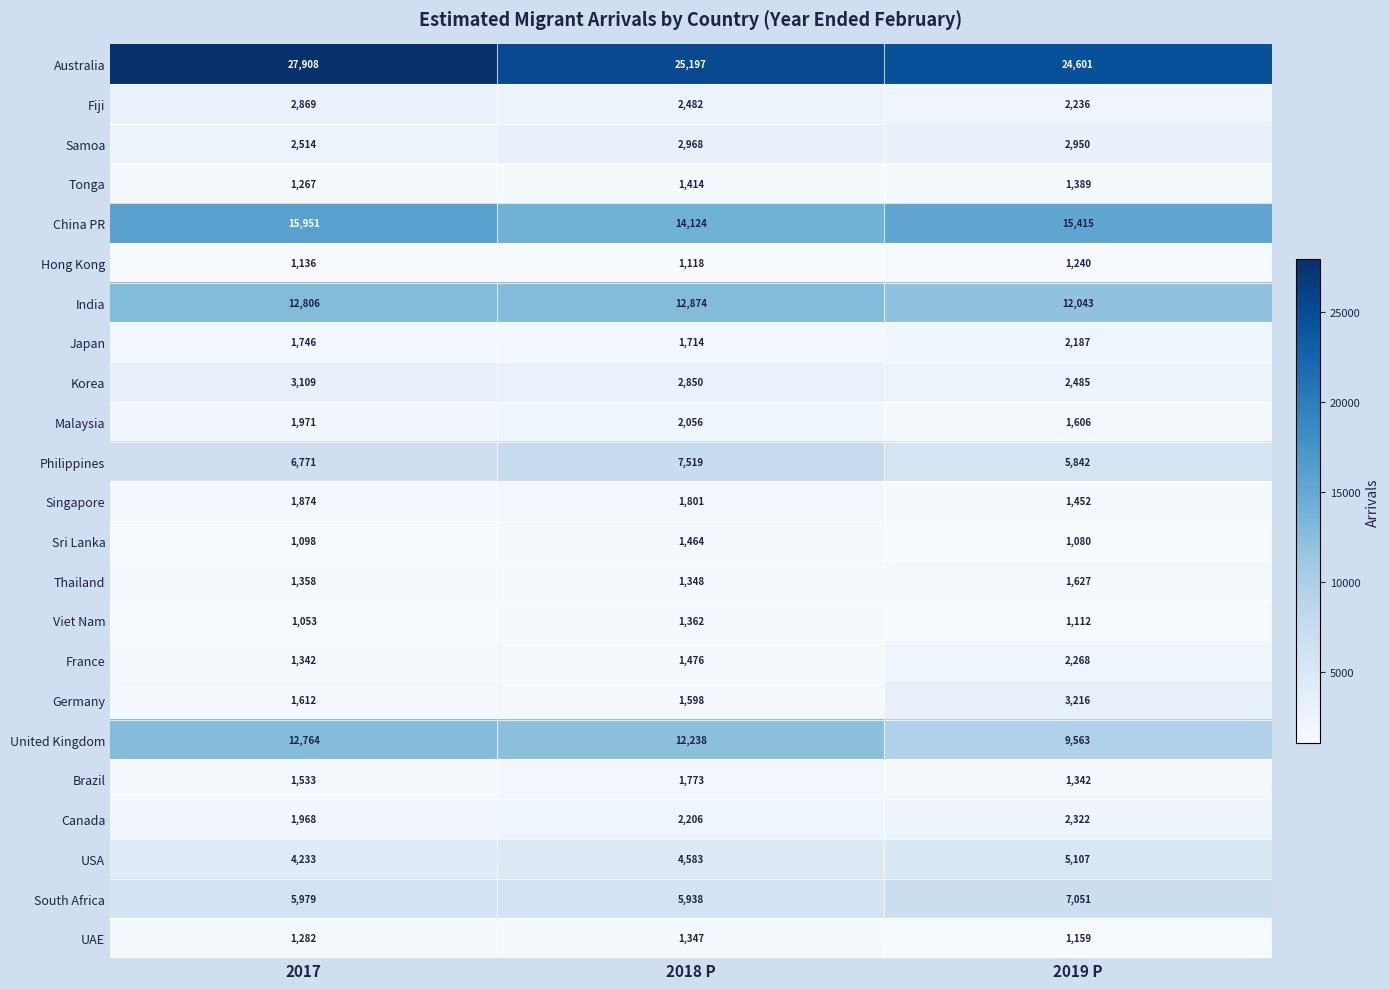

The Brazil series shows 983 at 2017. True or false?

False